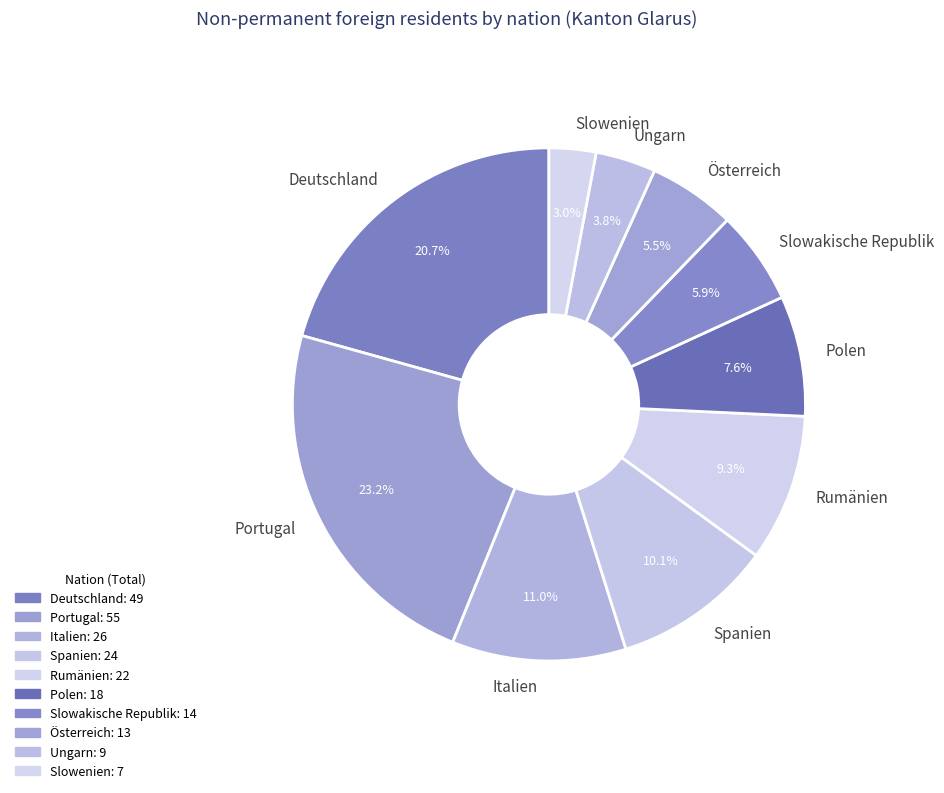

Which category has the biggest portion of the pie?

Portugal